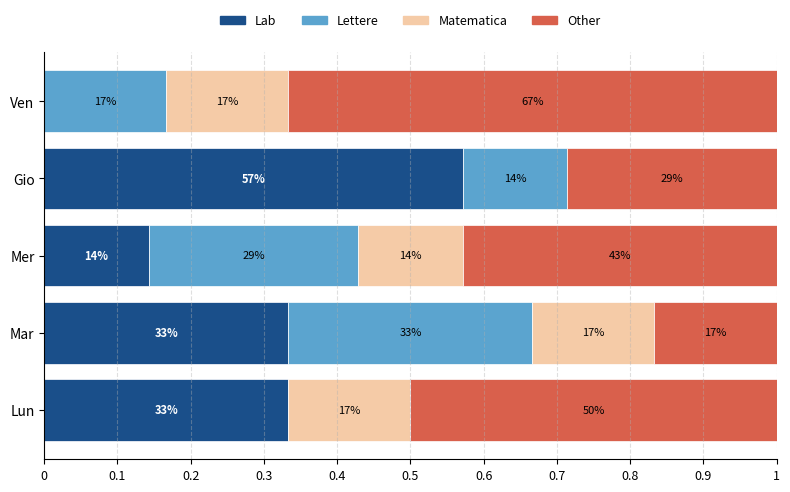

What are all the series names shown in the legend?

Lab, Lettere, Matematica, Other